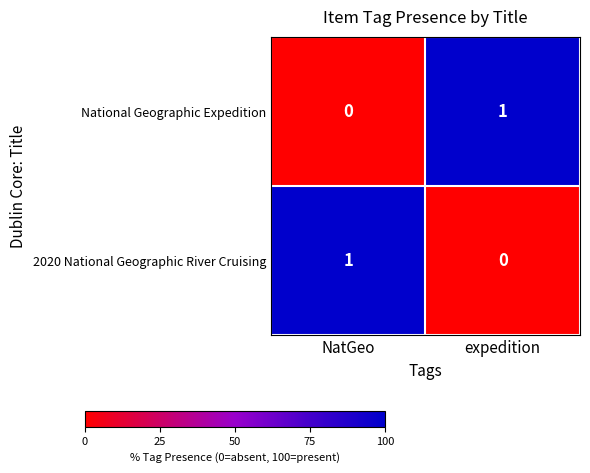

Reading left to right, what are all the values shown in this chart?

National Geographic Expedition: 0	1
2020 National Geographic River Cruising: 1	0